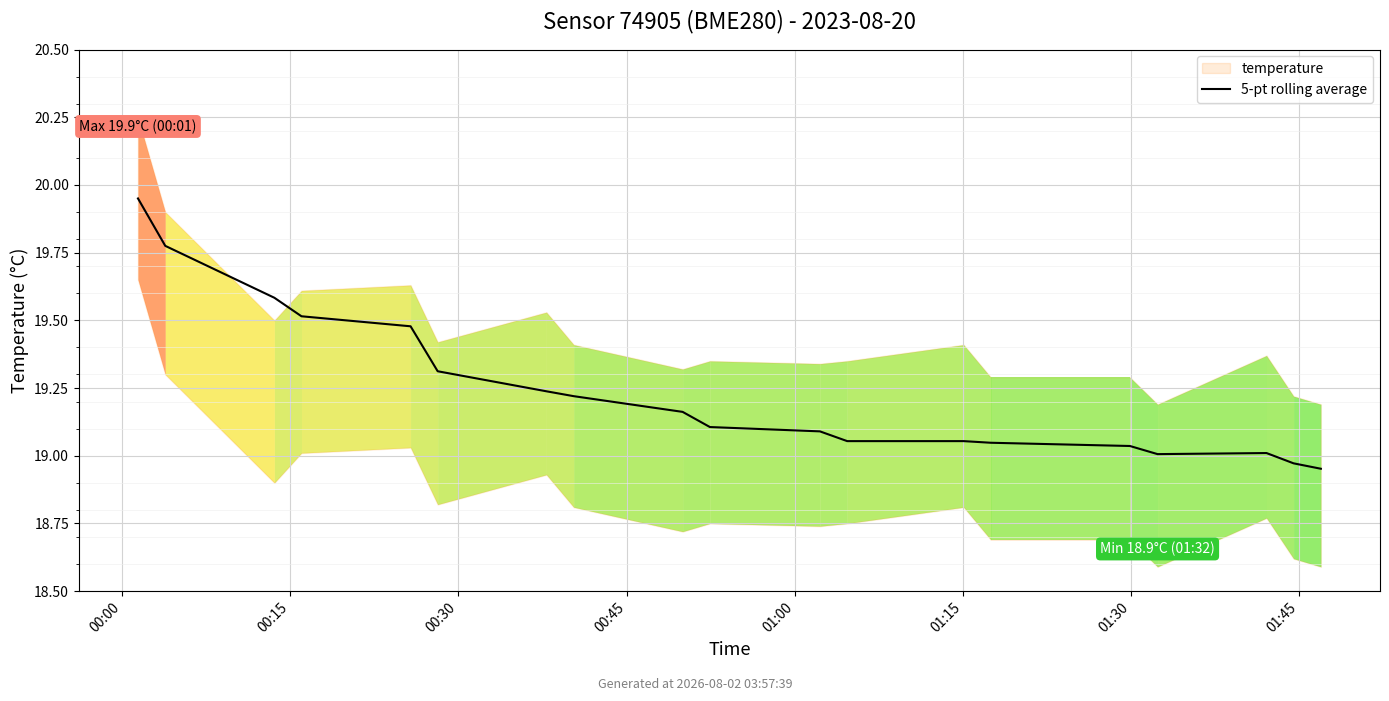

What is the sum of the values at 18 and 9?

38.1